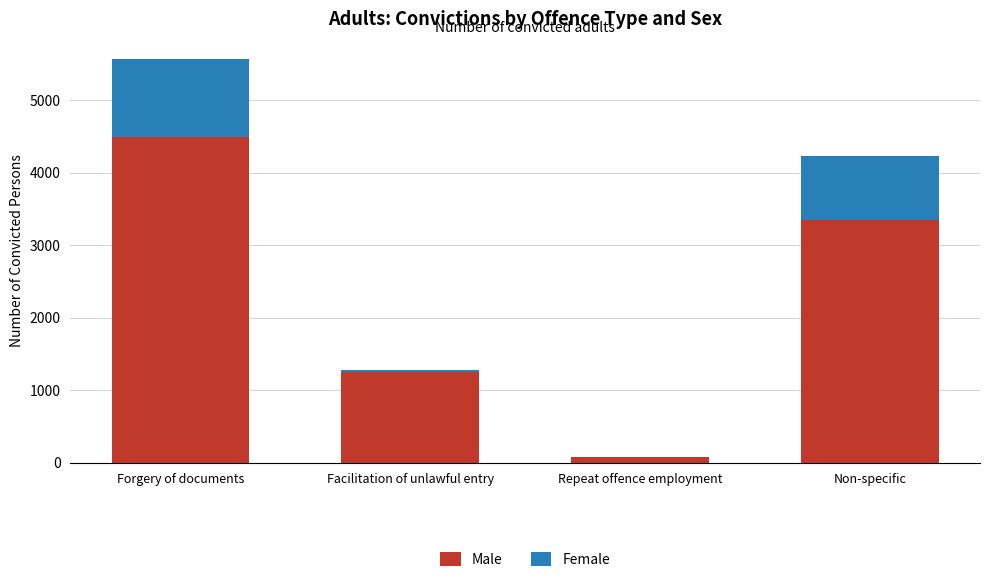

What is the sum of all Male values?

9163